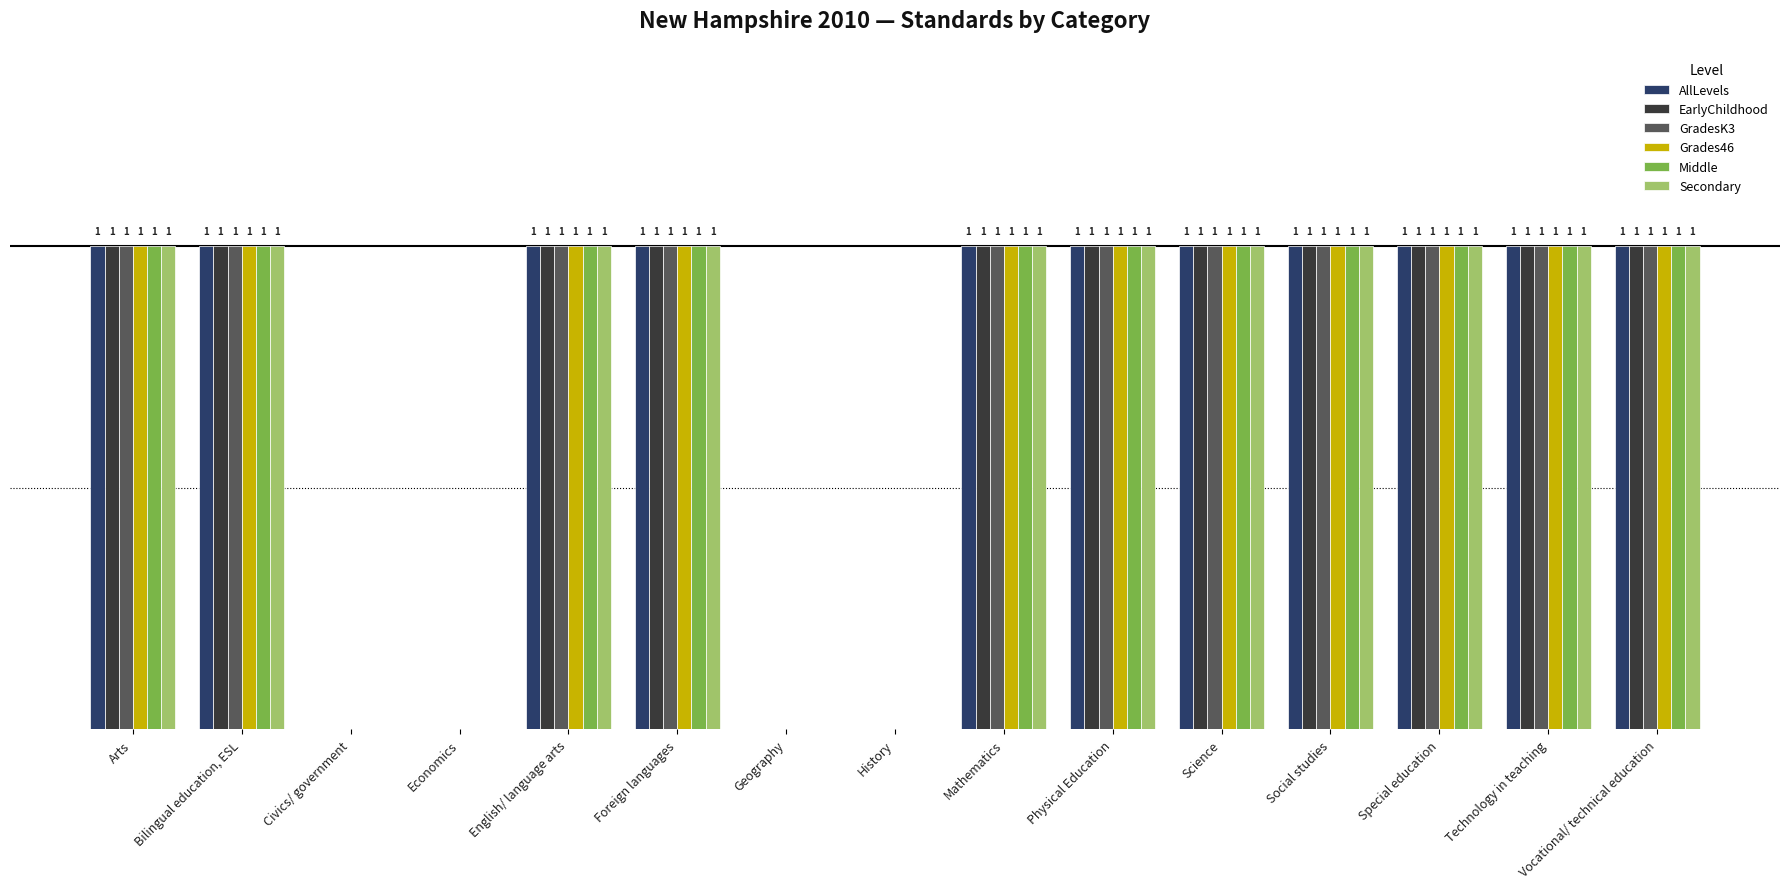

Between Science and Technology in teaching, which series saw the biggest shift?

AllLevels